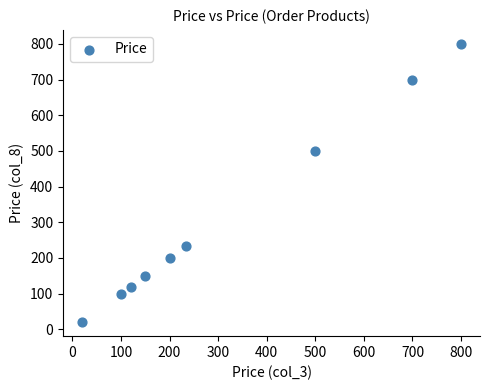

What Y value in the scatter plot is closest to 410?

500